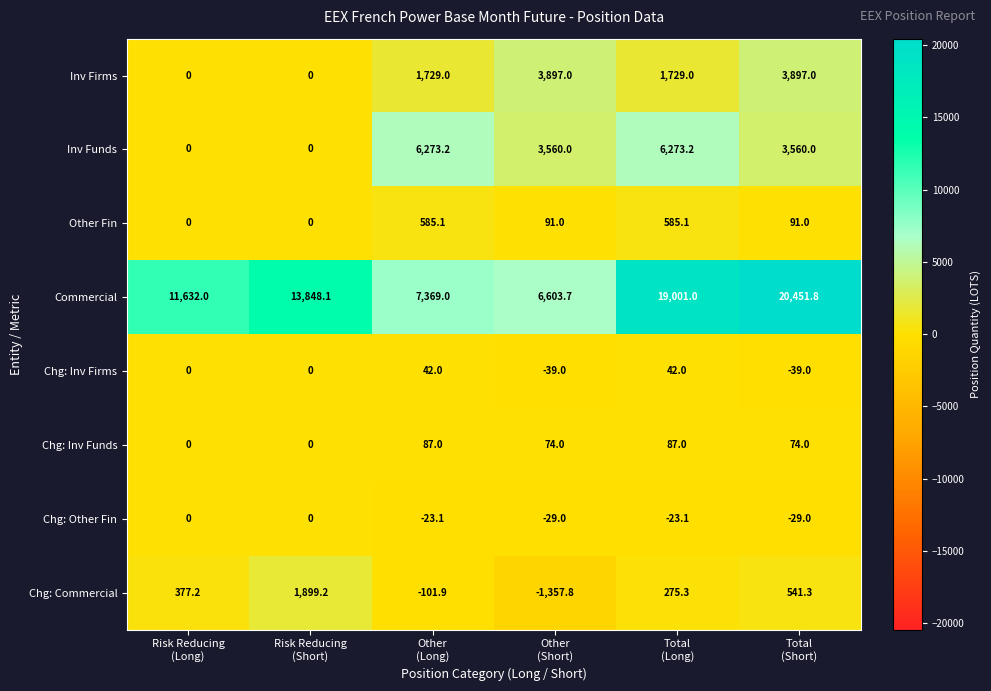

What is the sum of all Inv Firms values?

11252.0